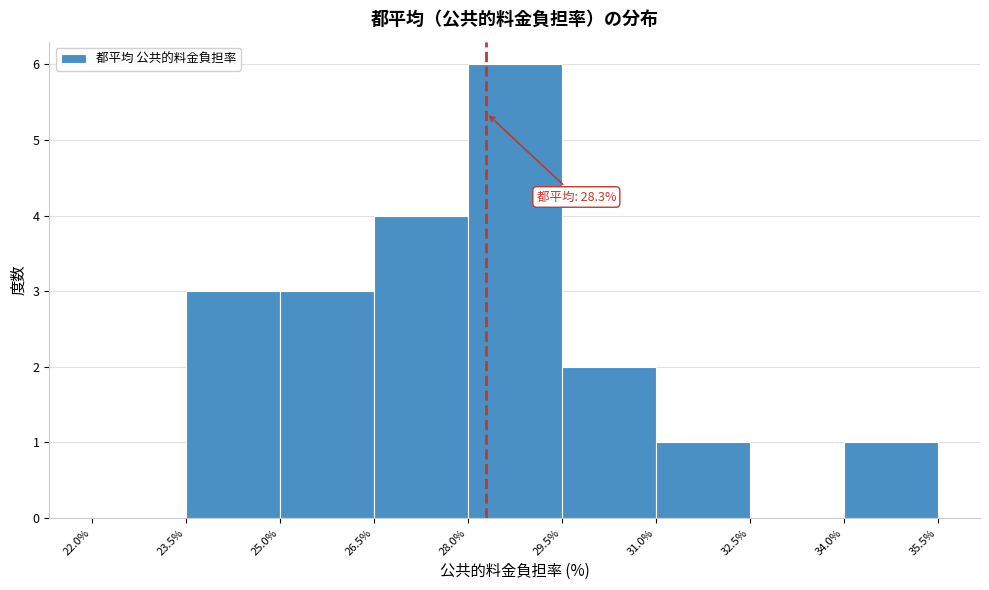

Over which range of the x-axis is the bar tallest?

28.0% to 29.5%